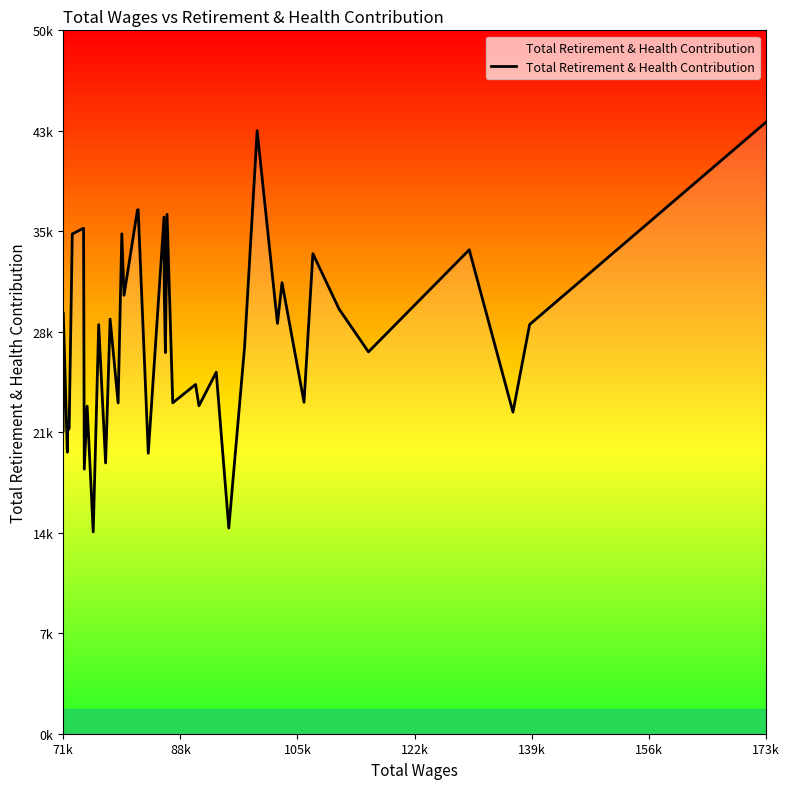

How many points are lower than both their immediate neighbors (excluding endpoints)?

15